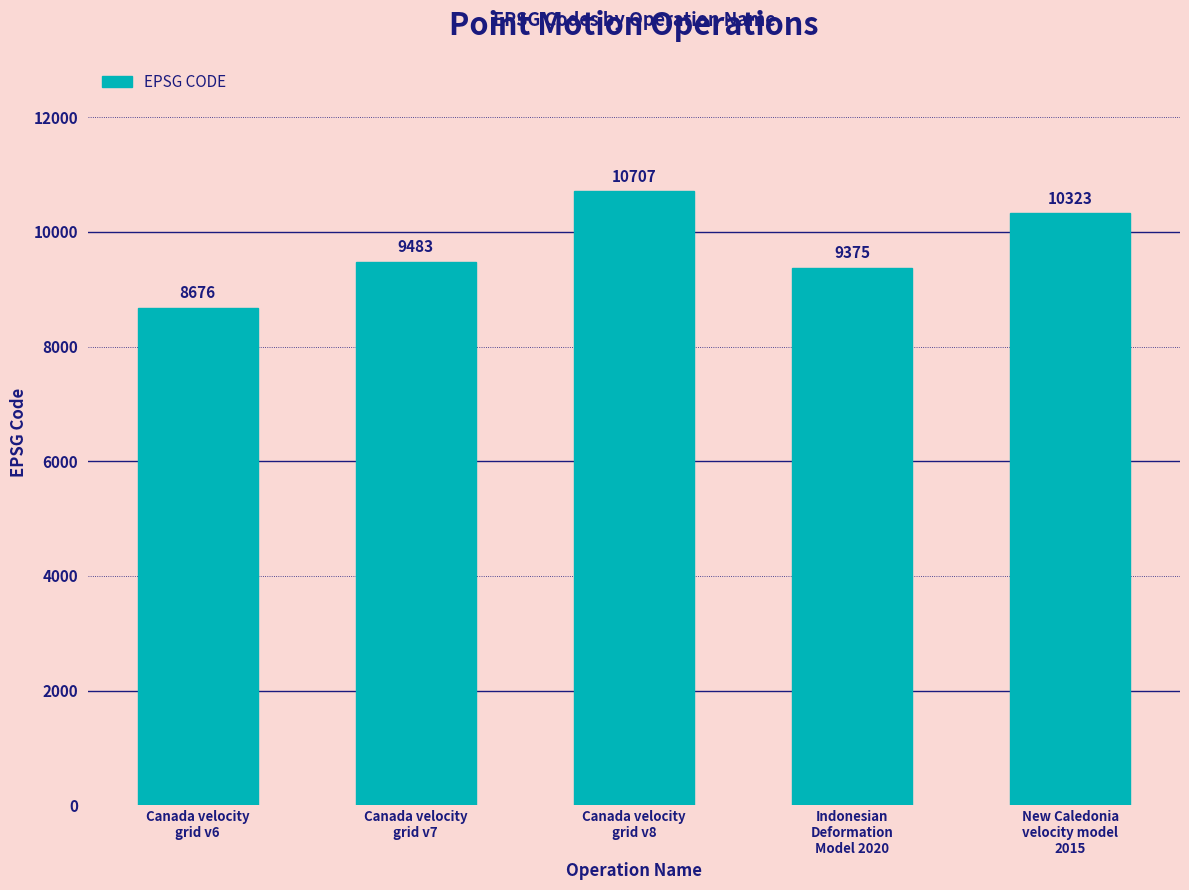

What is the approximate value at New Caledonia
velocity model
2015?

10323